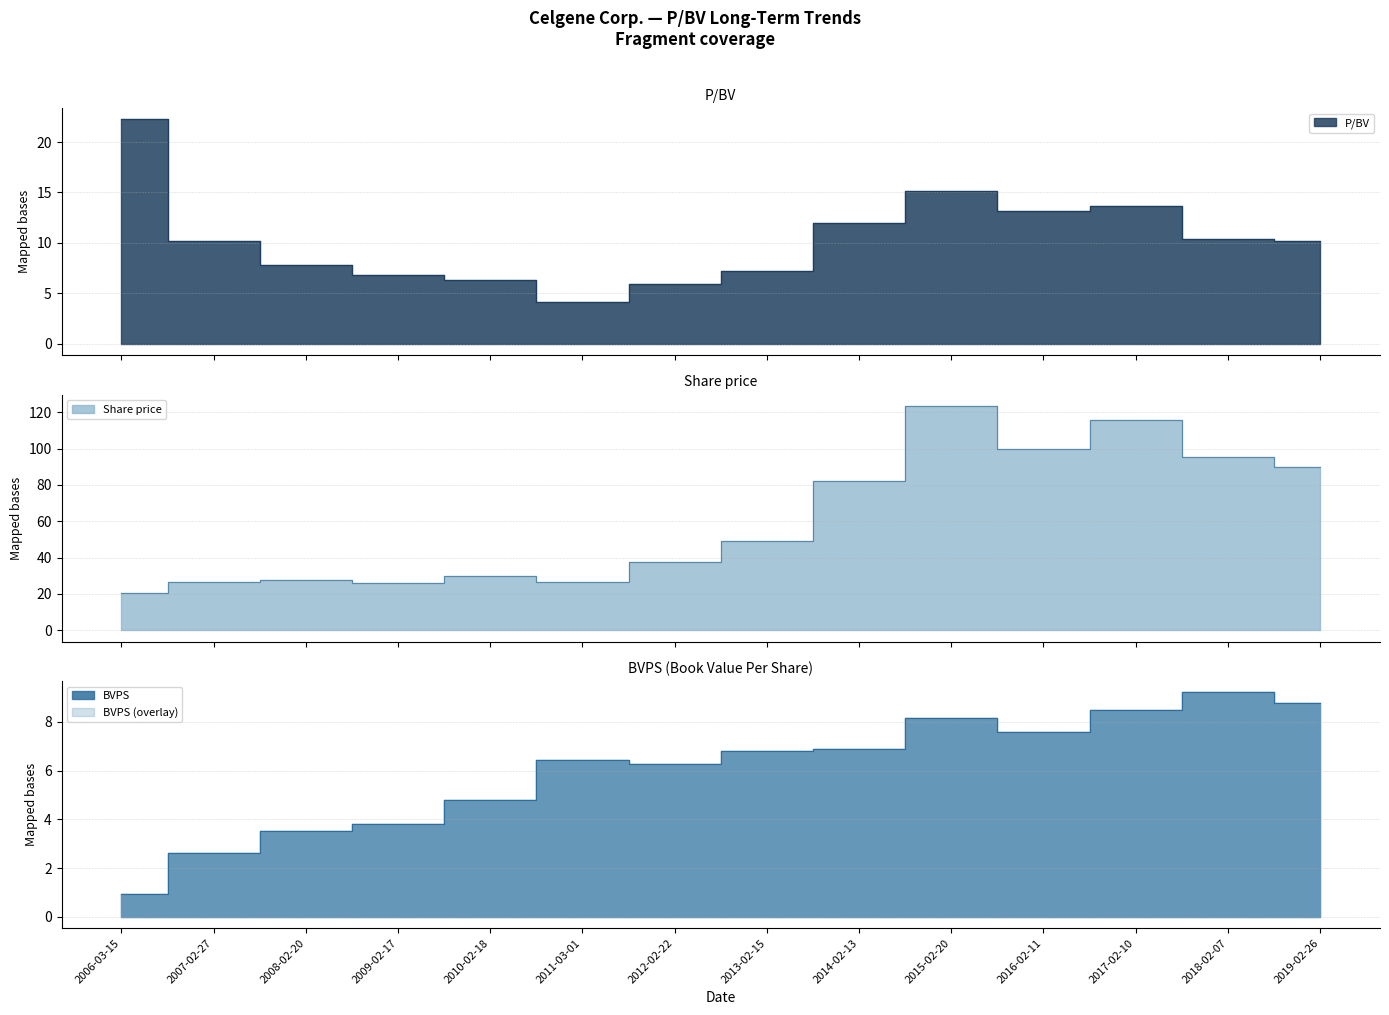

Reading left to right, transcribe all the data shown in this chart.

P/BV: 2006-03-15=22.2	2007-02-27=10.2	2008-02-20=7.8	2009-02-17=6.8	2010-02-18=6.3	2011-03-01=4.1	2012-02-22=5.9	2013-02-15=7.3	2014-02-13=12.0	2015-02-20=15.1	2016-02-11=13.2	2017-02-10=13.6	2018-02-07=10.3	2019-02-26=10.2
Share price: 2006-03-15=20.5	2007-02-27=26.6	2008-02-20=27.4	2009-02-17=25.9	2010-02-18=29.9	2011-03-01=26.5	2012-02-22=37.3	2013-02-15=49.4	2014-02-13=82.4	2015-02-20=123.4	2016-02-11=99.6	2017-02-10=115.6	2018-02-07=95.2	2019-02-26=89.7
BVPS: 2006-03-15=0.9	2007-02-27=2.6	2008-02-20=3.5	2009-02-17=3.8	2010-02-18=4.8	2011-03-01=6.4	2012-02-22=6.3	2013-02-15=6.8	2014-02-13=6.9	2015-02-20=8.2	2016-02-11=7.6	2017-02-10=8.5	2018-02-07=9.2	2019-02-26=8.8